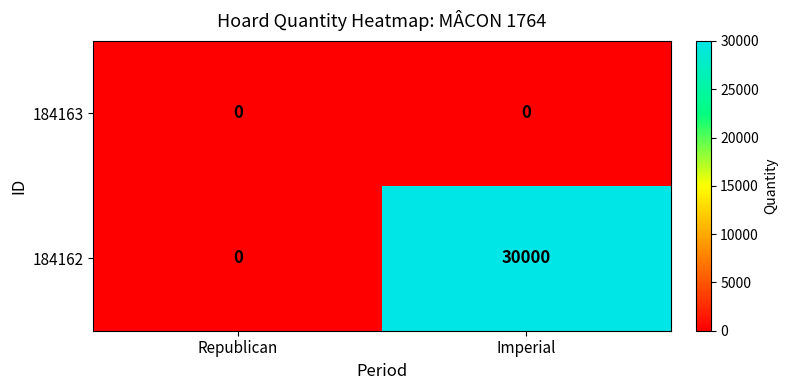

What is the difference between the highest and lowest values at Imperial?

30000